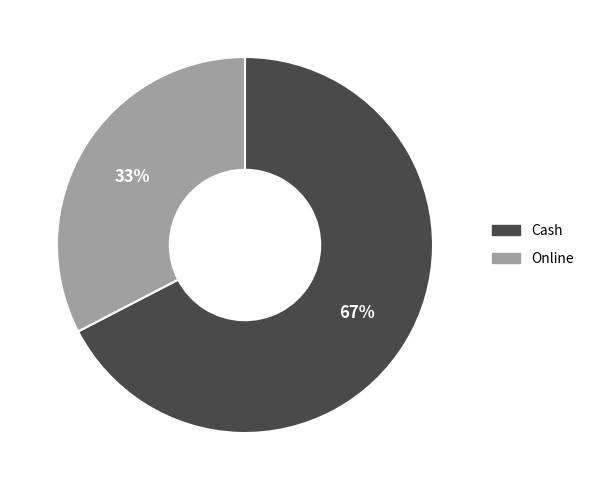

To the nearest percent, what portion does Online represent?

33%